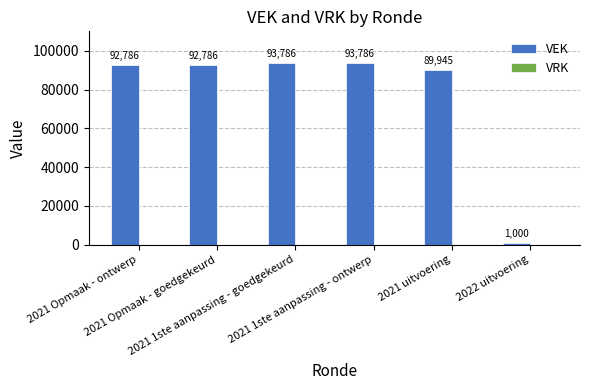

What is the greatest value displayed?

93786